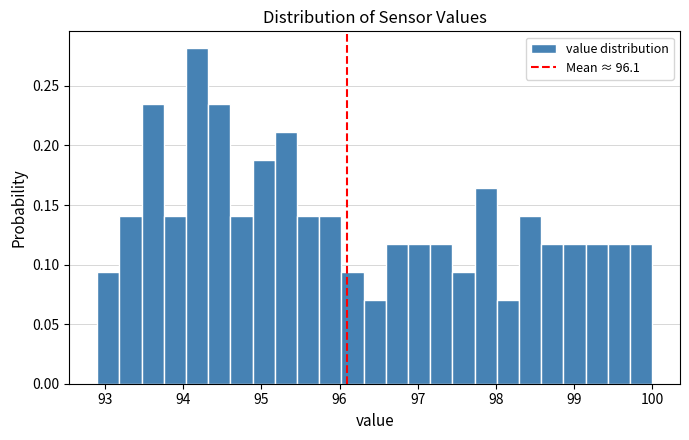

Read against the x-axis, roughly where is the centre of the tallest bar?

94.2